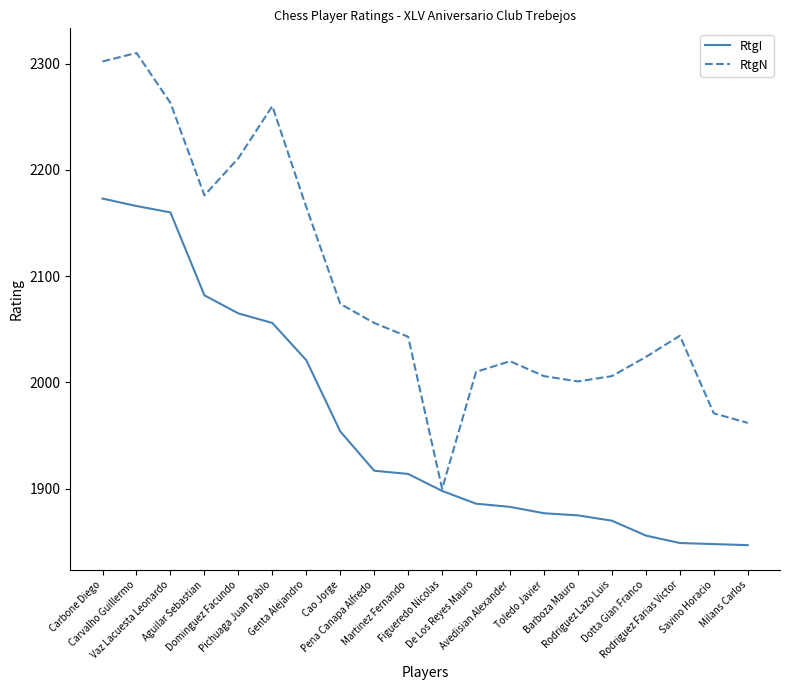

Where is the first local maximum for RtgN?

Carvalho Guillermo